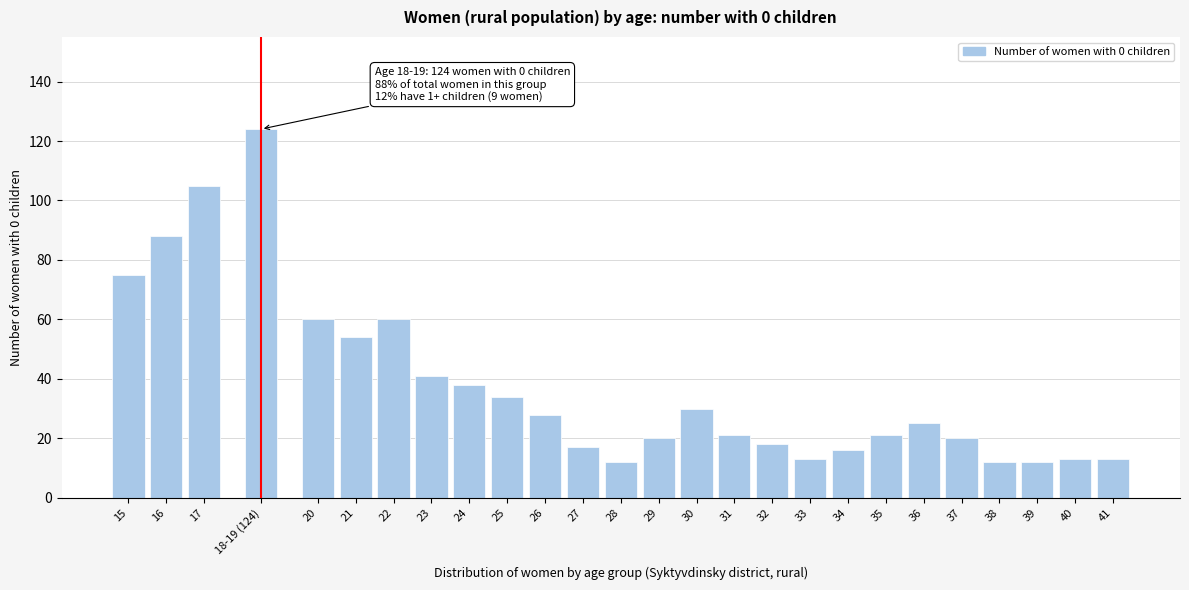

Reading left to right, what are all the values shown in this chart?

15=75	16=88	17=105	18-19 (124)=124	20=60	21=54	22=60	23=41	24=38	25=34	26=28	27=17	28=12	29=20	30=30	31=21	32=18	33=13	34=16	35=21	36=25	37=20	38=12	39=12	40=13	41=13